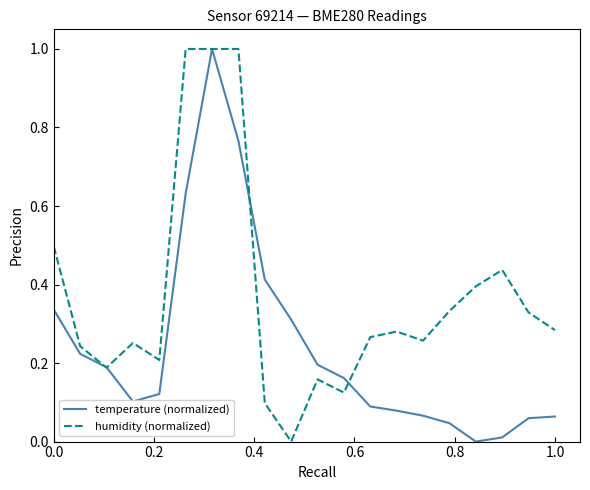

After their last crossing, which series has the higher values: humidity (normalized) or temperature (normalized)?

humidity (normalized)